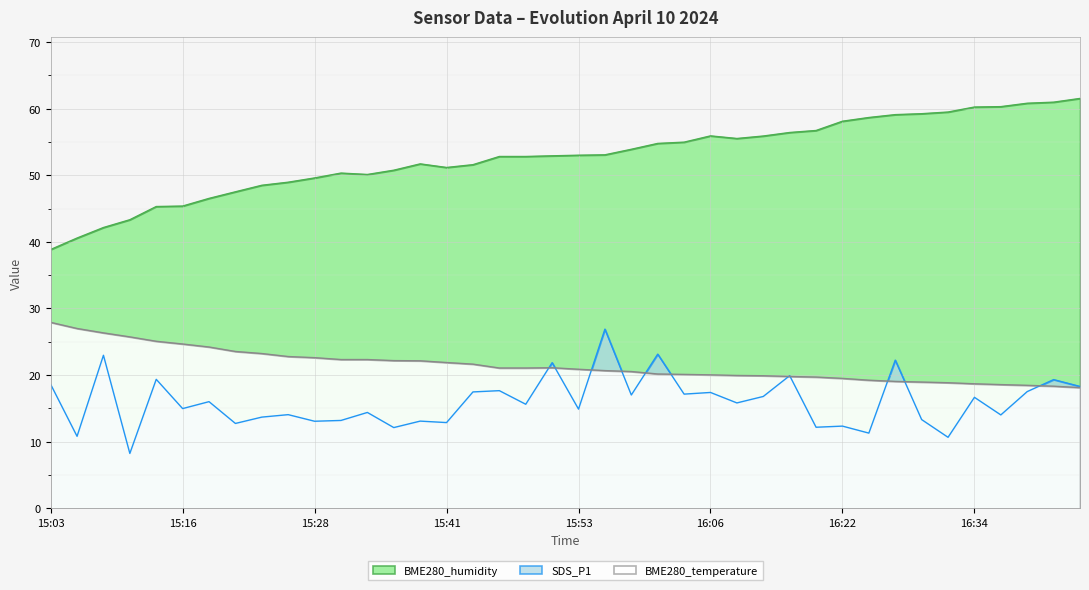

What position from the left is 2024/04/10 16:24?

32